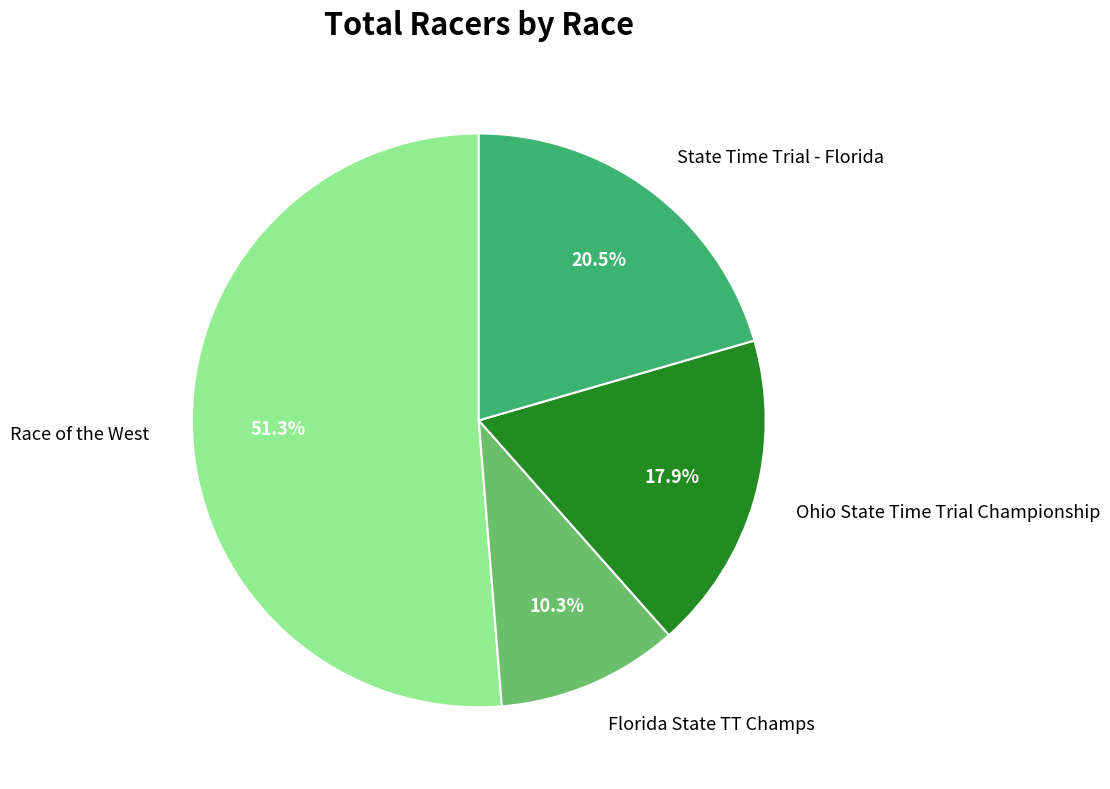

Rank the categories by value from highest to lowest.

Race of the West, State Time Trial - Florida, Ohio State Time Trial Championship, Florida State TT Champs